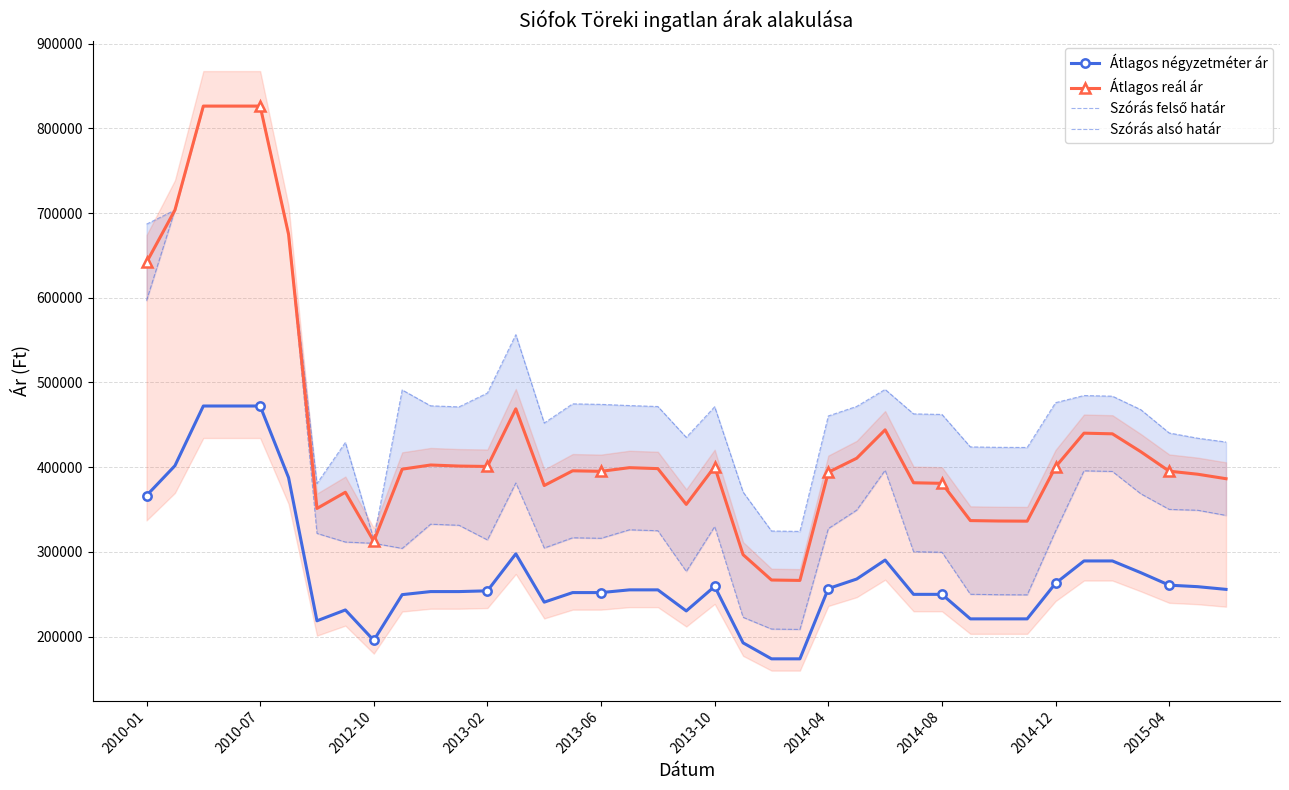

What is the minimum value for Átlagos négyzetméter ár?

173703